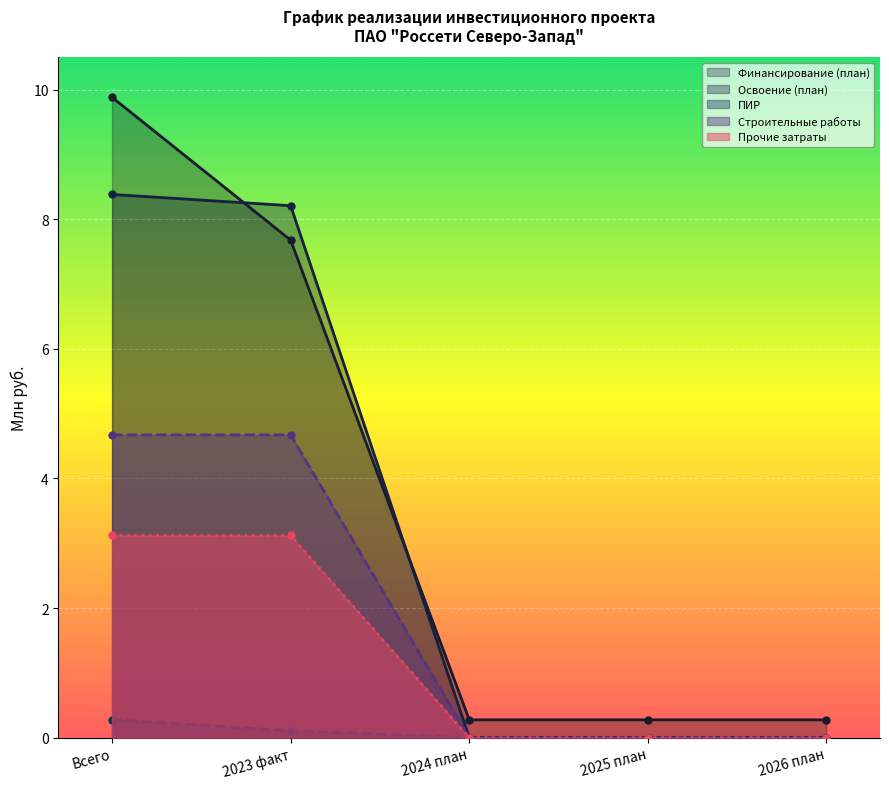

Reading left to right, transcribe all the data shown in this chart.

Финансирование (план): 9.9	7.7	0.3	0.3	0.3
Освоение (план): 8.4	8.2	0.0	0.0	0.0
ПИР: 0.3	0.1	0.0	0.0	0.0
Строительные работы: 4.7	4.7	0.0	0.0	0.0
Прочие затраты: 3.1	3.1	0.0	0.0	0.0